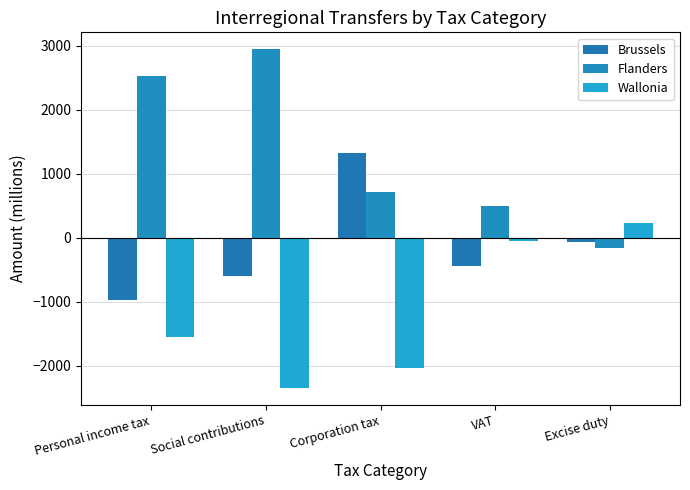

At which label does Wallonia reach its peak?

Excise duty